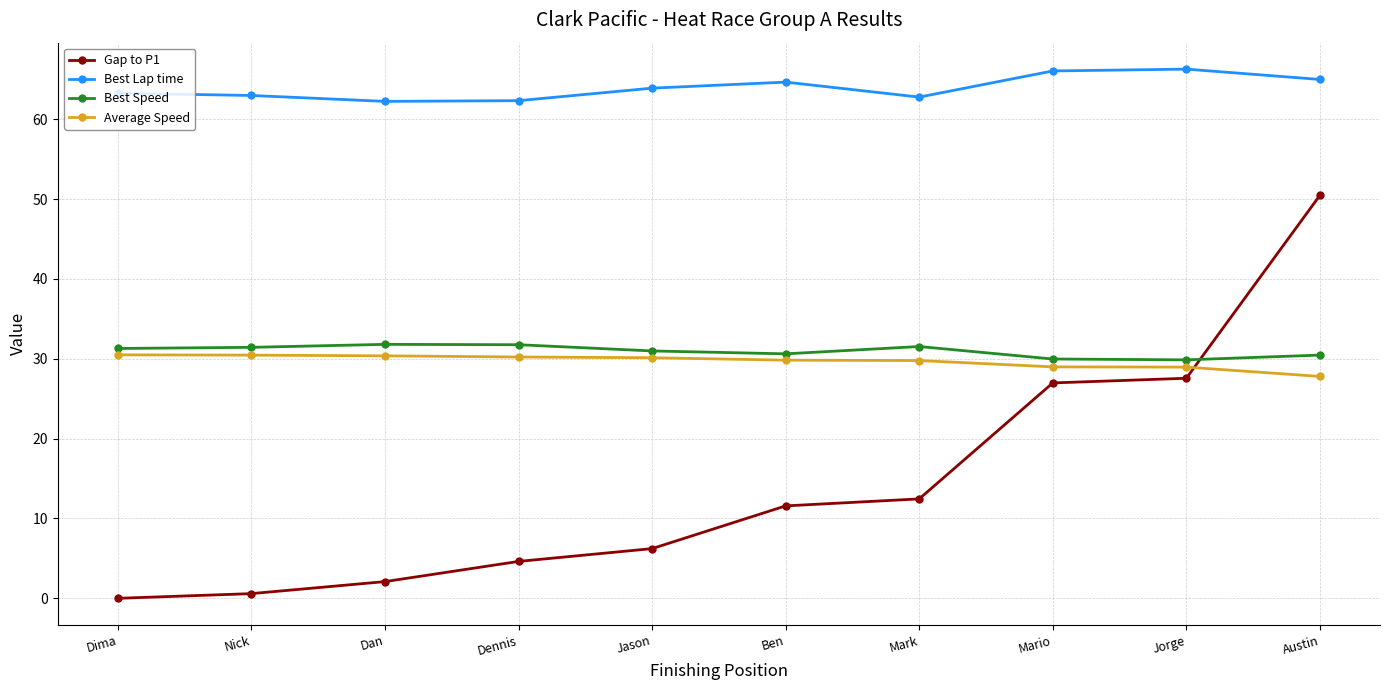

What is the greatest value displayed?

66.3